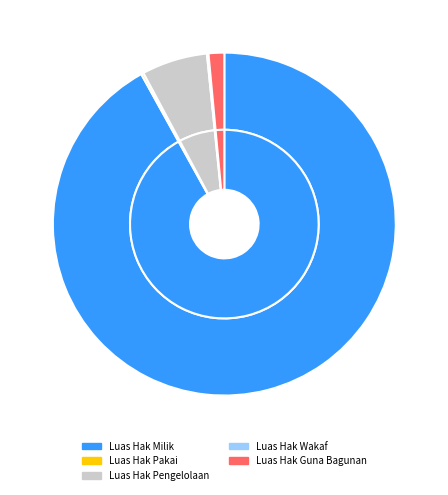

How many slices are in this pie chart?

6